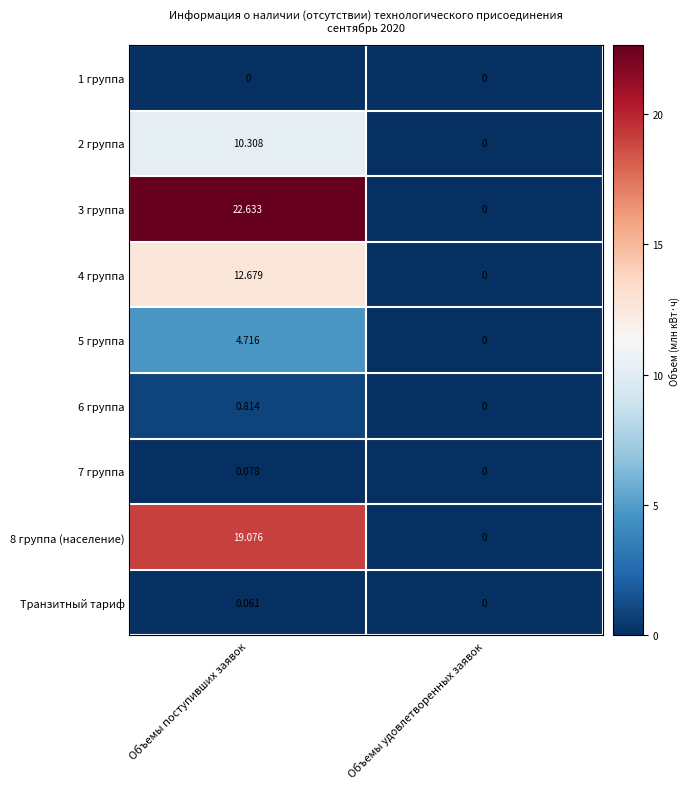

How many categories are shown in the chart?

2